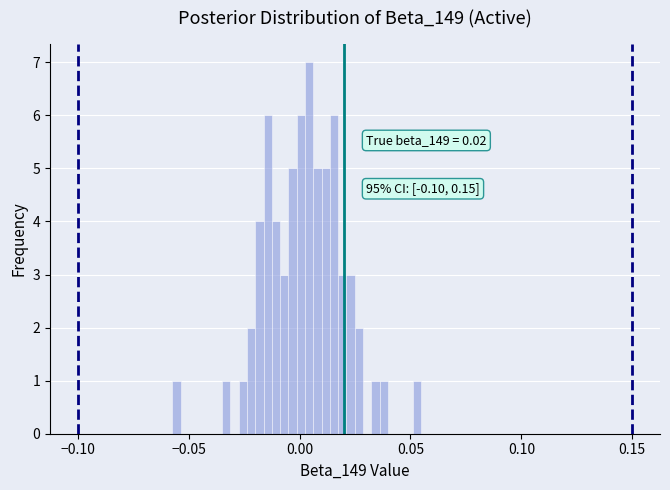

Read against the x-axis, roughly where is the centre of the tallest bar?

0.005